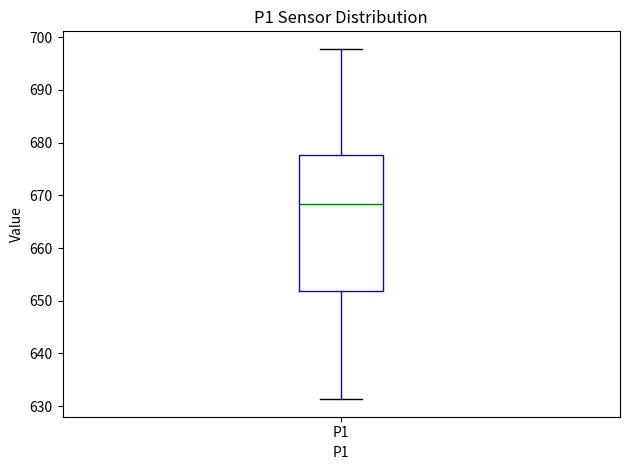

Transcribe this box plot: give where the median line is, the range the box spans, and where the two whiskers end, as read against the y-axis. The values are not printed on the chart, so give them approximately, as read against the axis.

median 668, box 652 to 678, whiskers 631 to 698